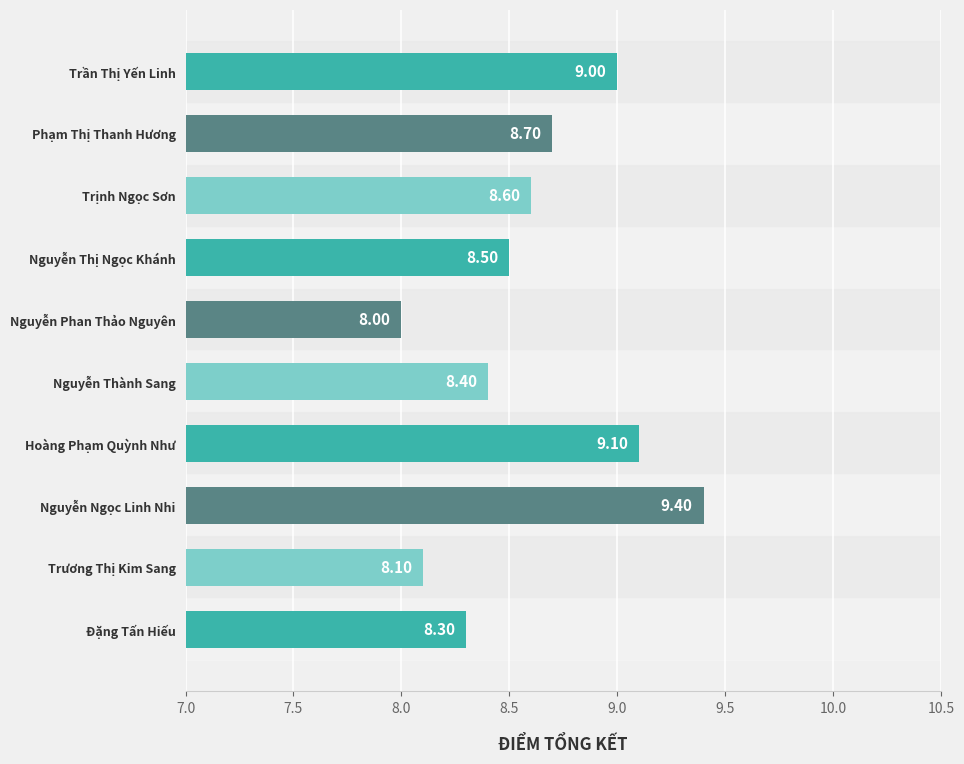

Rank the categories by value from lowest to highest.

Nguyễn Phan Thảo Nguyên, Trương Thị Kim Sang, Đặng Tấn Hiếu, Nguyễn Thành Sang, Nguyễn Thị Ngọc Khánh, Trịnh Ngọc Sơn, Phạm Thị Thanh Hương, Trần Thị Yến Linh, Hoàng Phạm Quỳnh Như, Nguyễn Ngọc Linh Nhi